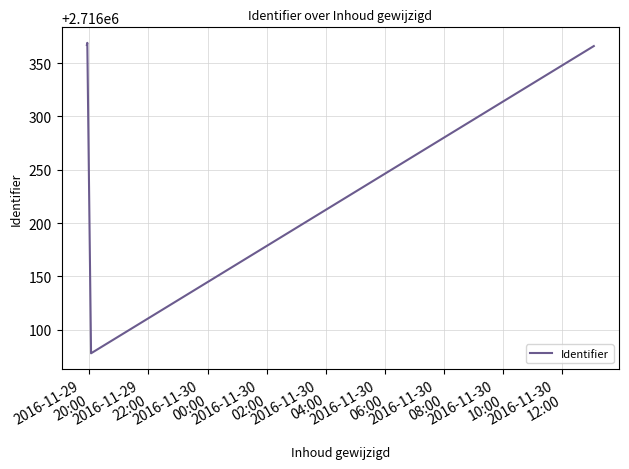

What is the greatest value displayed?

2716369